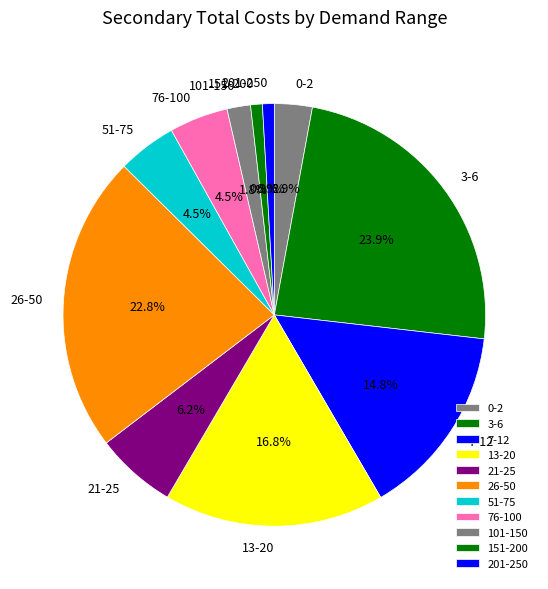

Approximately how many times larger is the value at 101-150 compared to 76-100?

0.4